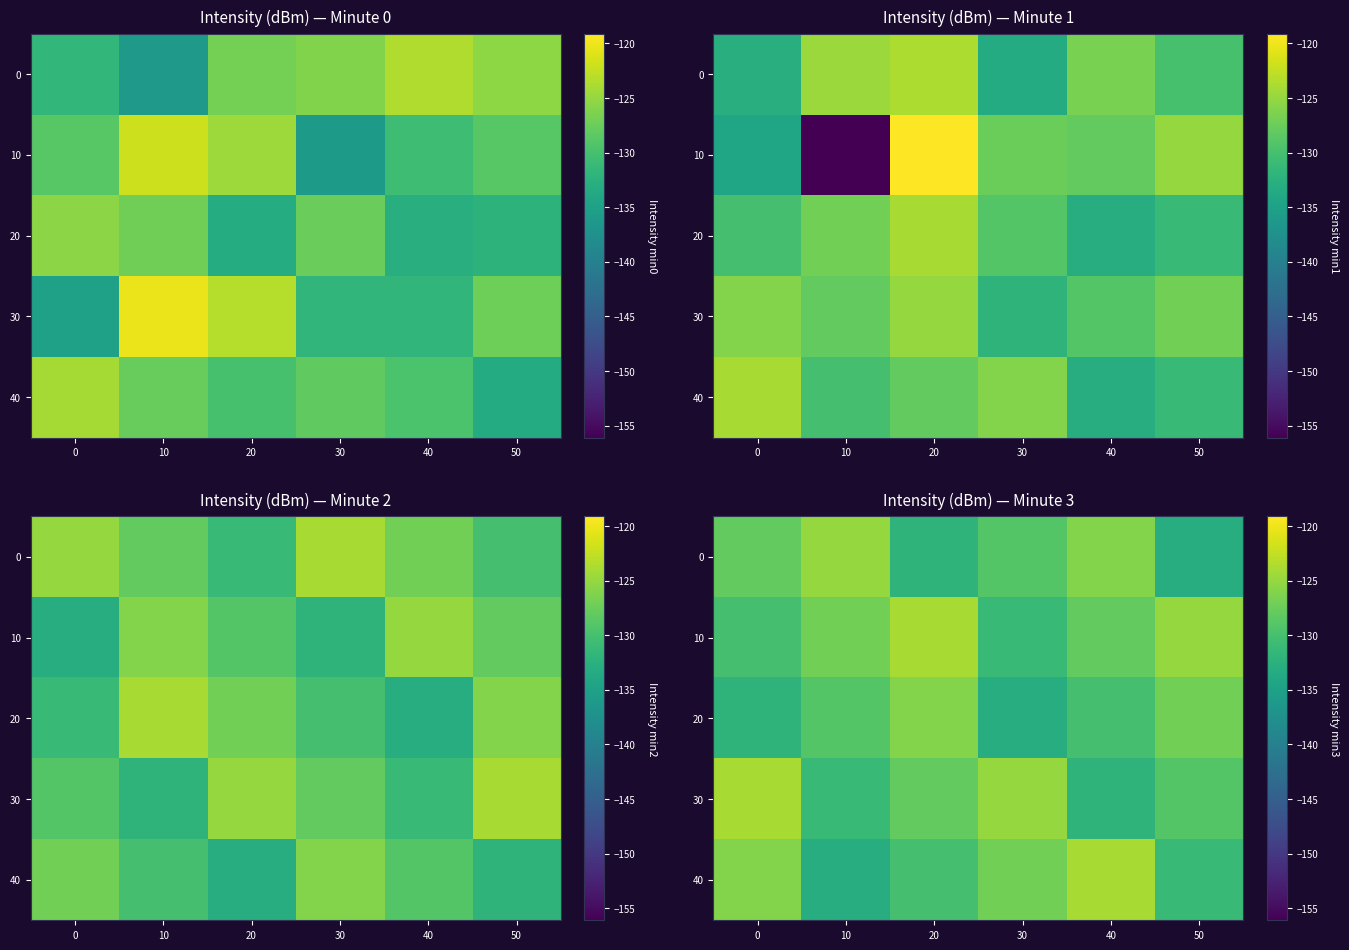

True or false: row_0 has a value of -226 at 0.

False